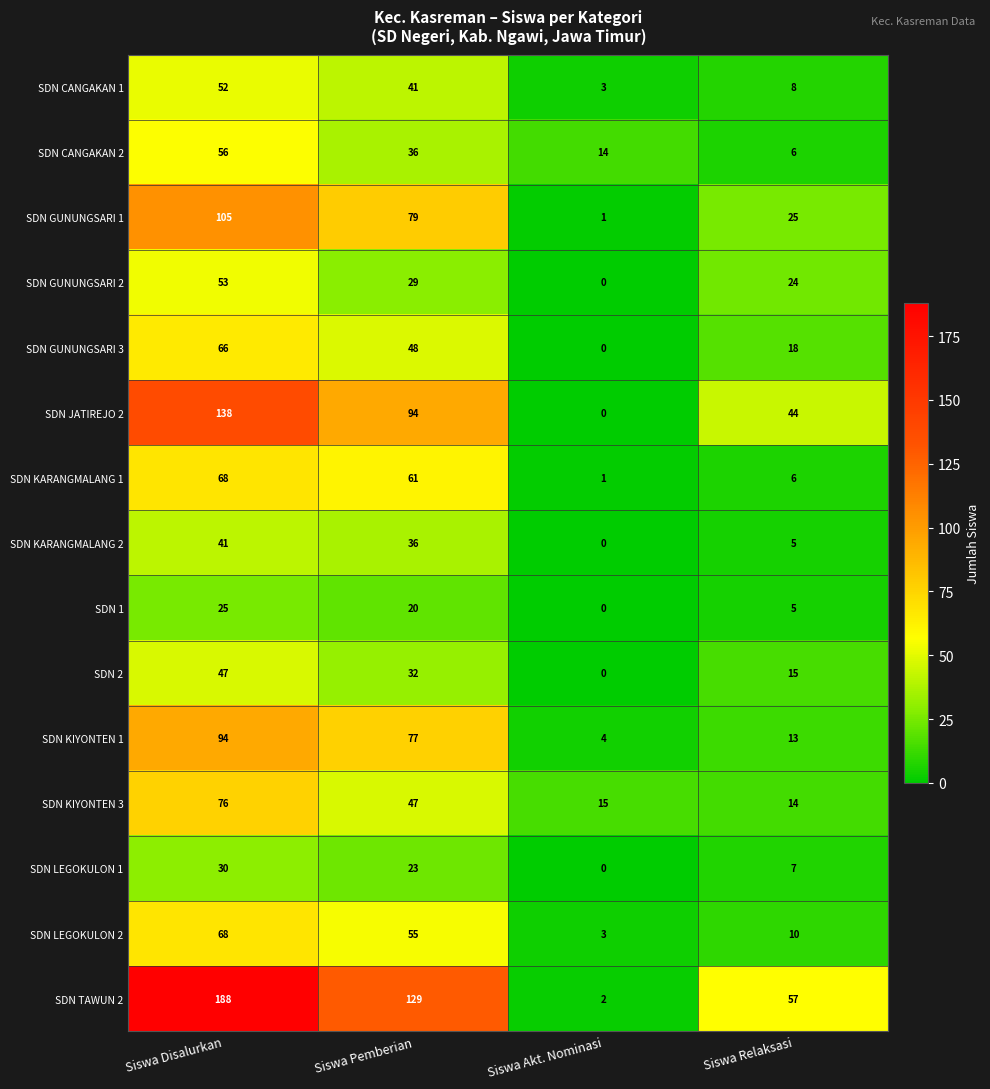

What is the sum of all SDN GUNUNGSARI 2 values?

106